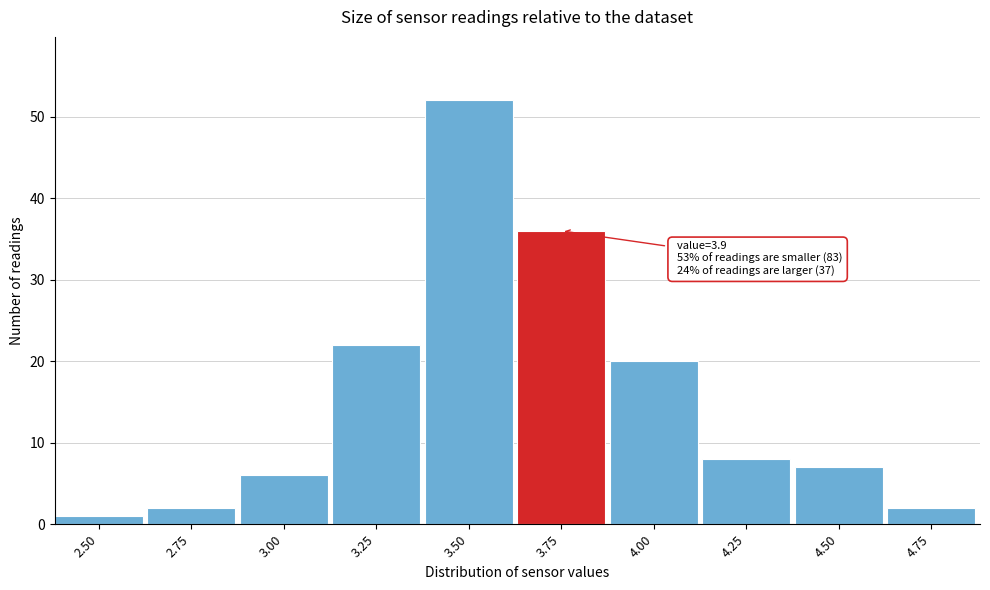

Reading right to left, list all the values displayed in this chart.

2	7	8	20	36	52	22	6	2	1